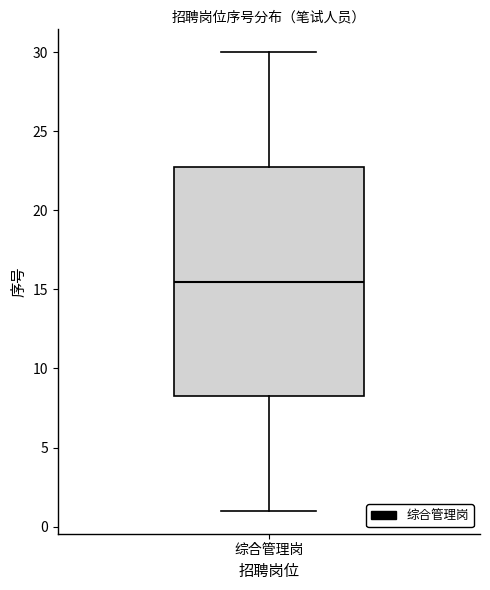

Where is the upper edge of the box for 综合管理岗 on the y-axis? The values are not printed on the chart, so give them approximately, as read against the axis.

23.0